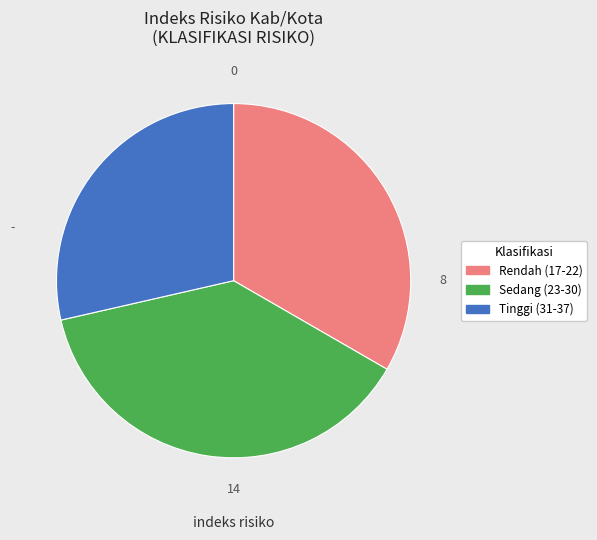

Is there any slice that represents more than half of the pie?

No